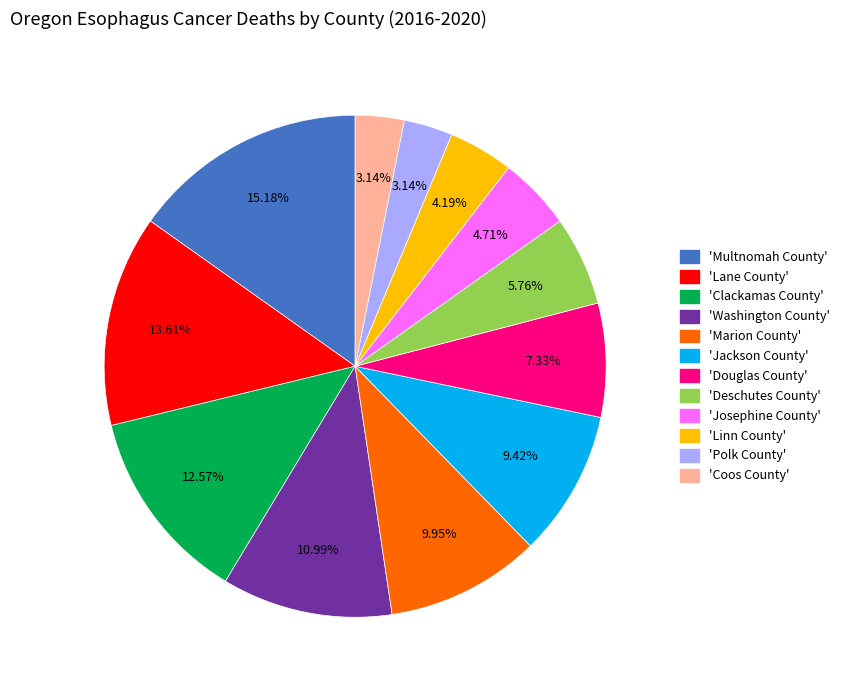

Does any single category account for the majority?

No